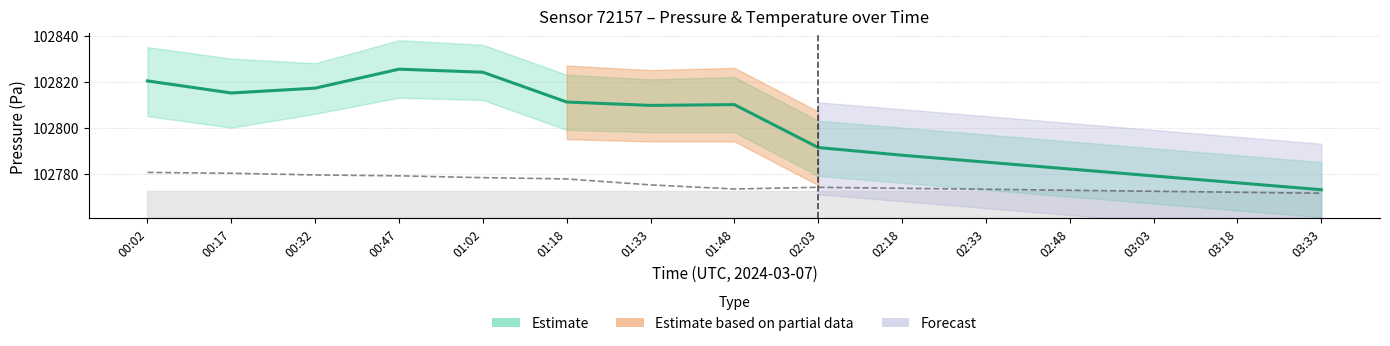

The value of Temperature (scaled) at 00:02 is 177359.1. True or false?

False